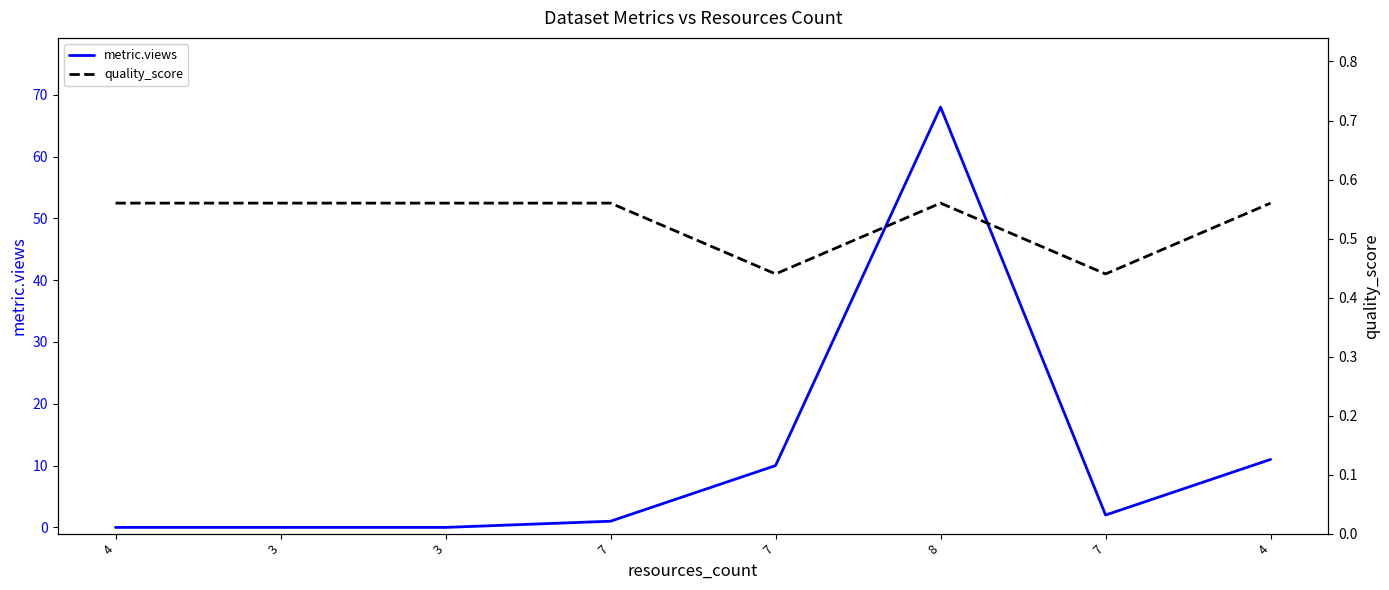

Where does the metric.views series first go above 2?

7